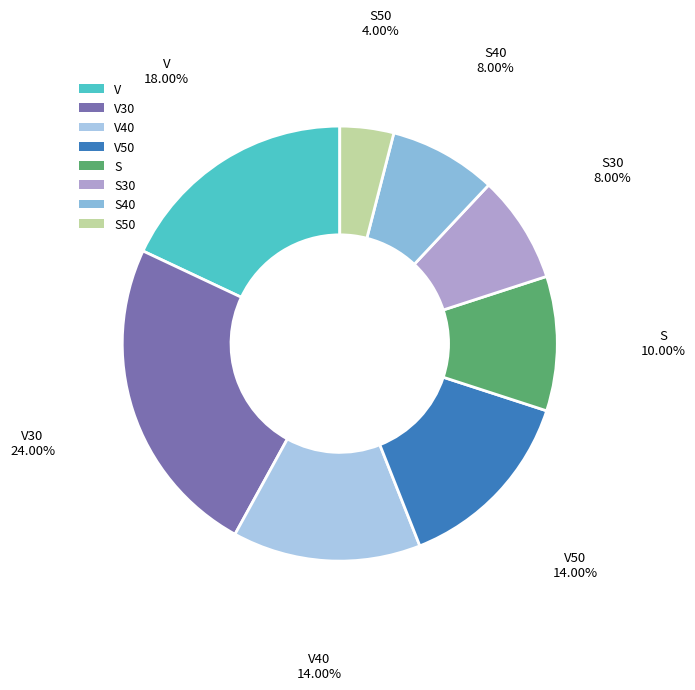

What percentage is NOT represented by V?

82.0%